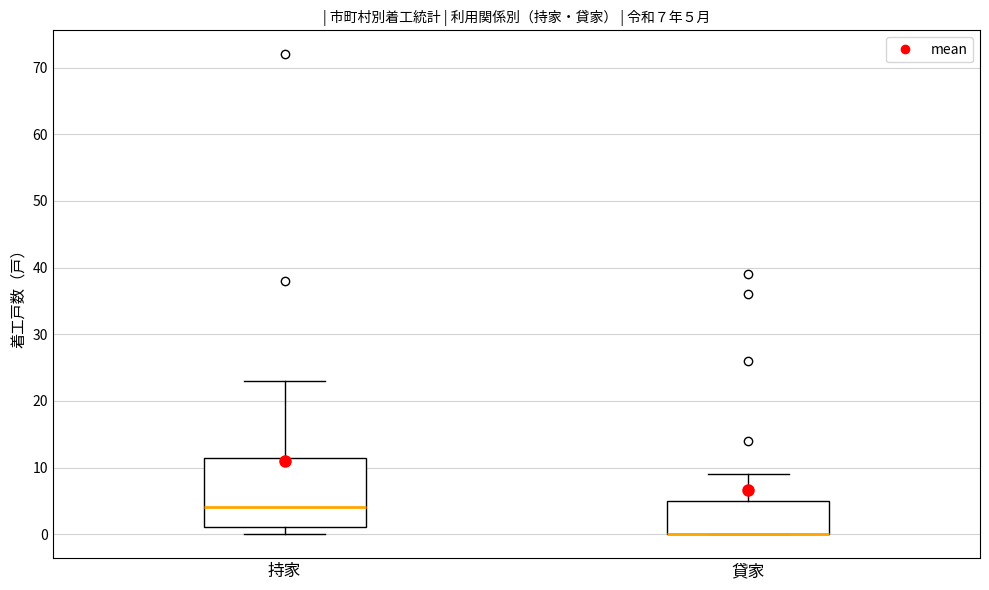

Which box is the tallest, from its lower edge to its upper edge?

持家